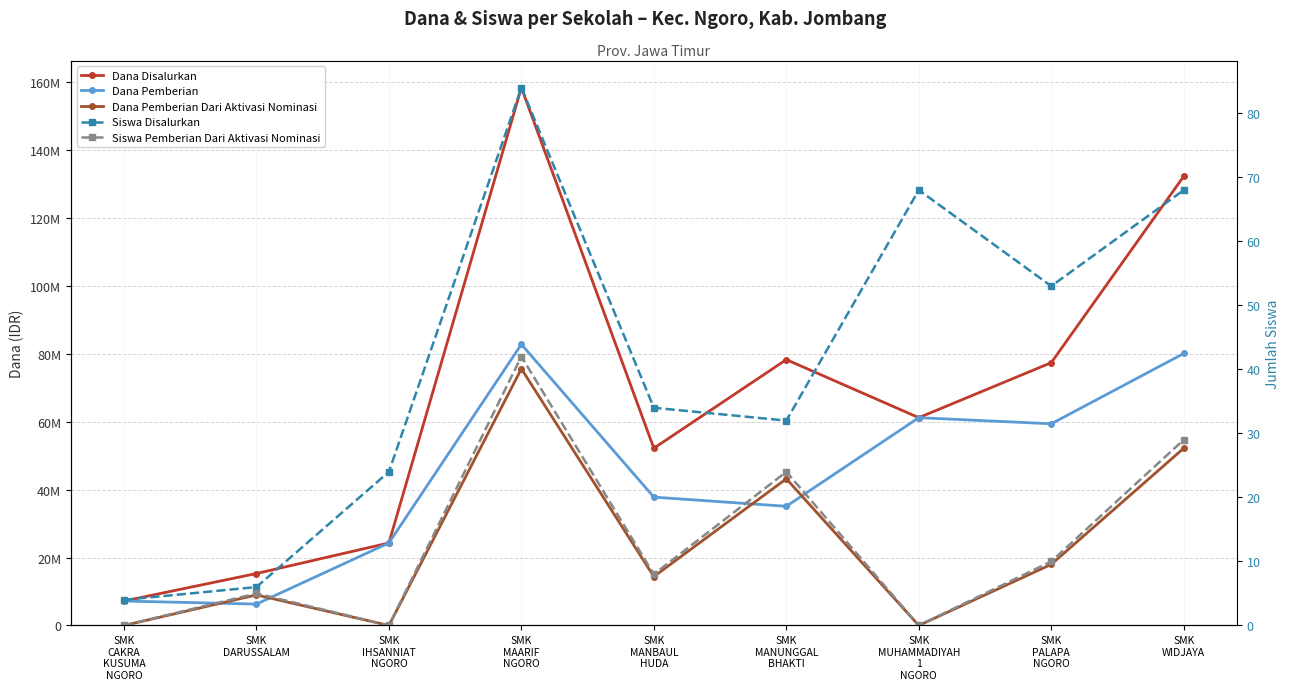

Reading left to right, transcribe all the data shown in this chart.

Dana Disalurkan: SMK
CAKRA
KUSUMA
NGORO=7200000	SMK
DARUSSALAM=15300000	SMK
IHSANNIAT
NGORO=24300000	SMK
MAARIF
NGORO=158400000	SMK
MANBAUL
HUDA=52200000	SMK
MANUNGGAL
BHAKTI=78300000	SMK
MUHAMMADIYAH
1
NGORO=61200000	SMK
PALAPA
NGORO=77400000	SMK
WIDJAYA=132300000
Dana Pemberian: SMK
CAKRA
KUSUMA
NGORO=7200000	SMK
DARUSSALAM=6300000	SMK
IHSANNIAT
NGORO=24300000	SMK
MAARIF
NGORO=82800000	SMK
MANBAUL
HUDA=37800000	SMK
MANUNGGAL
BHAKTI=35100000	SMK
MUHAMMADIYAH
1
NGORO=61200000	SMK
PALAPA
NGORO=59400000	SMK
WIDJAYA=80100000
Dana Pemberian Dari Aktivasi Nominasi: SMK
CAKRA
KUSUMA
NGORO=0	SMK
DARUSSALAM=9000000	SMK
IHSANNIAT
NGORO=0	SMK
MAARIF
NGORO=75600000	SMK
MANBAUL
HUDA=14400000	SMK
MANUNGGAL
BHAKTI=43200000	SMK
MUHAMMADIYAH
1
NGORO=0	SMK
PALAPA
NGORO=18000000	SMK
WIDJAYA=52200000
Siswa Disalurkan: SMK
CAKRA
KUSUMA
NGORO=4	SMK
DARUSSALAM=6	SMK
IHSANNIAT
NGORO=24	SMK
MAARIF
NGORO=84	SMK
MANBAUL
HUDA=34	SMK
MANUNGGAL
BHAKTI=32	SMK
MUHAMMADIYAH
1
NGORO=68	SMK
PALAPA
NGORO=53	SMK
WIDJAYA=68
Siswa Pemberian Dari Aktivasi Nominasi: SMK
CAKRA
KUSUMA
NGORO=0	SMK
DARUSSALAM=5	SMK
IHSANNIAT
NGORO=0	SMK
MAARIF
NGORO=42	SMK
MANBAUL
HUDA=8	SMK
MANUNGGAL
BHAKTI=24	SMK
MUHAMMADIYAH
1
NGORO=0	SMK
PALAPA
NGORO=10	SMK
WIDJAYA=29